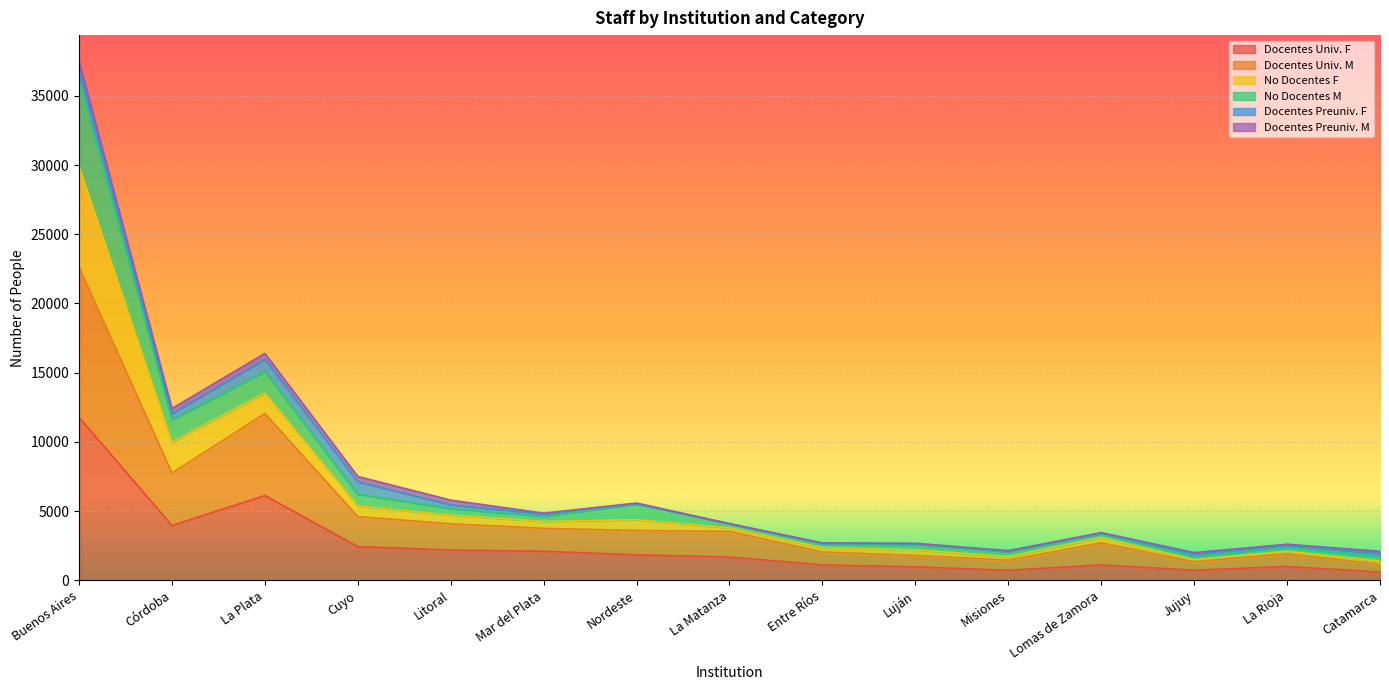

At which label does Docentes Univ. F reach its peak?

Buenos Aires